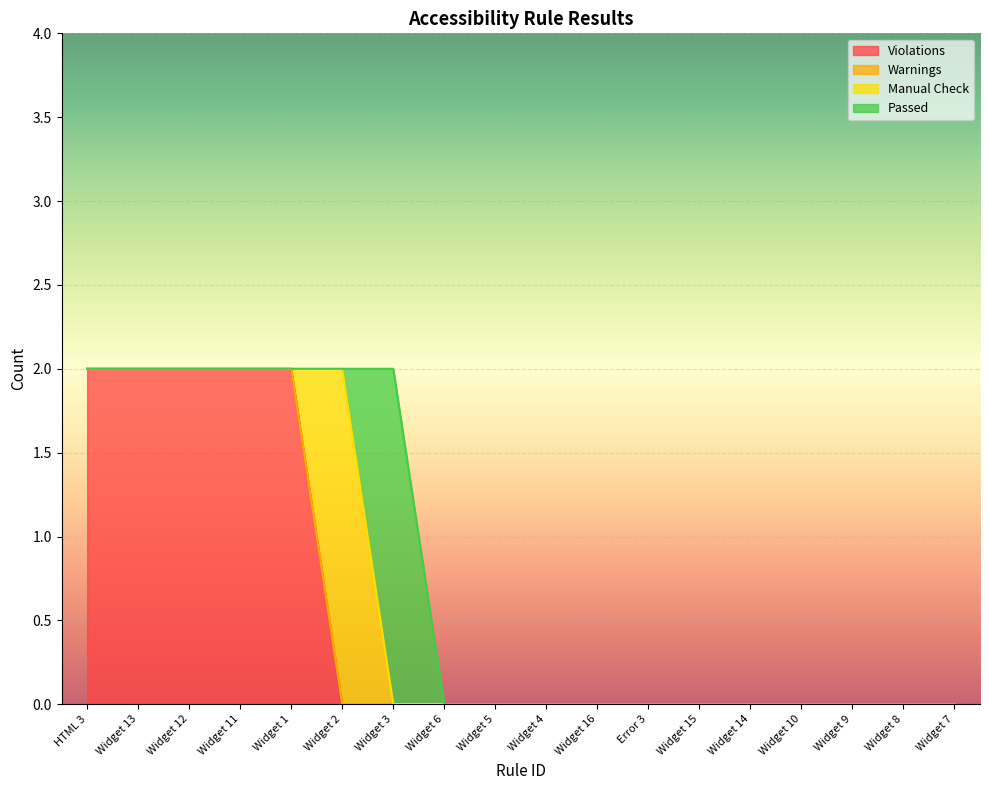

Reading left to right, list all the values displayed in this chart.

Violations: HTML 3=2	Widget 13=2	Widget 12=2	Widget 11=2	Widget 1=2	Widget 2=0	Widget 3=0	Widget 6=0	Widget 5=0	Widget 4=0	Widget 16=0	Error 3=0	Widget 15=0	Widget 14=0	Widget 10=0	Widget 9=0	Widget 8=0	Widget 7=0
Warnings: HTML 3=0	Widget 13=0	Widget 12=0	Widget 11=0	Widget 1=0	Widget 2=0	Widget 3=0	Widget 6=0	Widget 5=0	Widget 4=0	Widget 16=0	Error 3=0	Widget 15=0	Widget 14=0	Widget 10=0	Widget 9=0	Widget 8=0	Widget 7=0
Manual Check: HTML 3=0	Widget 13=0	Widget 12=0	Widget 11=0	Widget 1=0	Widget 2=2	Widget 3=0	Widget 6=0	Widget 5=0	Widget 4=0	Widget 16=0	Error 3=0	Widget 15=0	Widget 14=0	Widget 10=0	Widget 9=0	Widget 8=0	Widget 7=0
Passed: HTML 3=0	Widget 13=0	Widget 12=0	Widget 11=0	Widget 1=0	Widget 2=0	Widget 3=2	Widget 6=0	Widget 5=0	Widget 4=0	Widget 16=0	Error 3=0	Widget 15=0	Widget 14=0	Widget 10=0	Widget 9=0	Widget 8=0	Widget 7=0